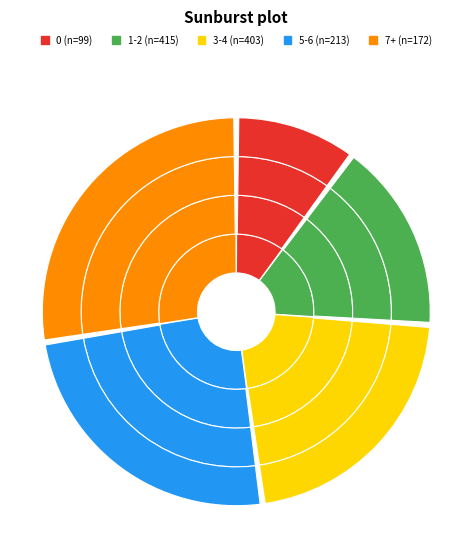

Count the number of slices in the pie.

5